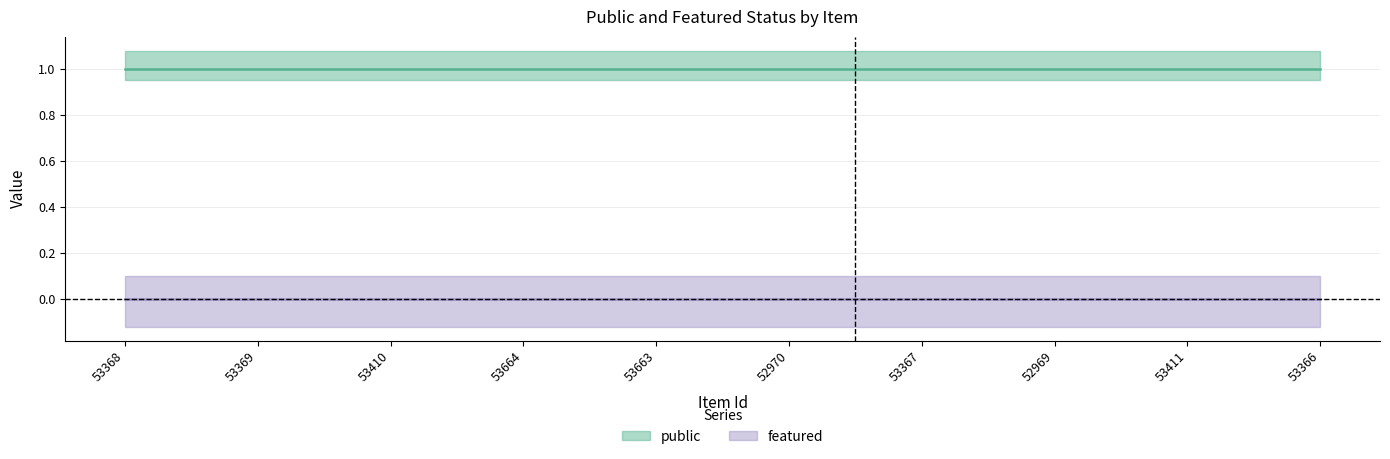

Which has a higher value, 53366 or 53664?

53366